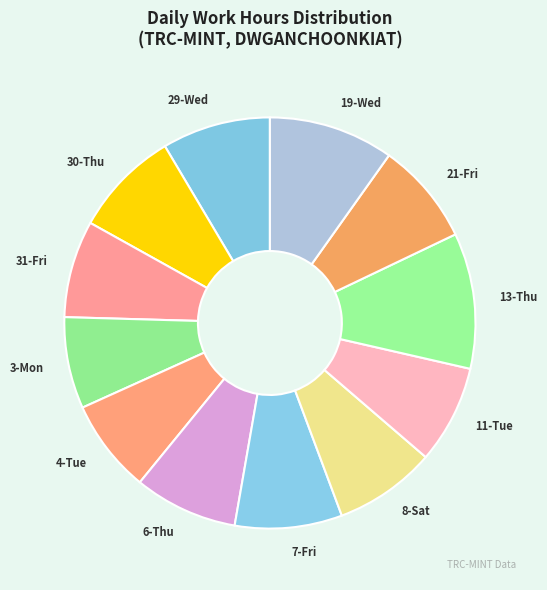

What is the largest slice in the pie chart?

13-Thu